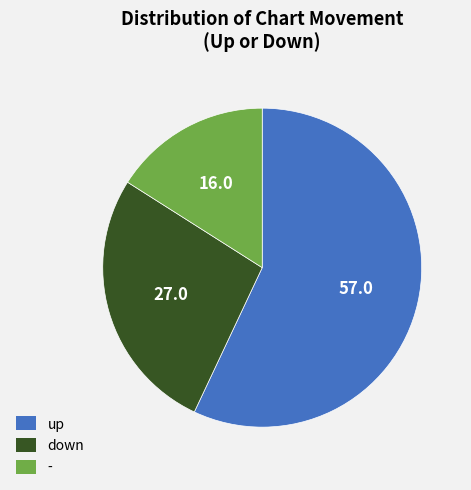

Which has a higher value, - or down?

down